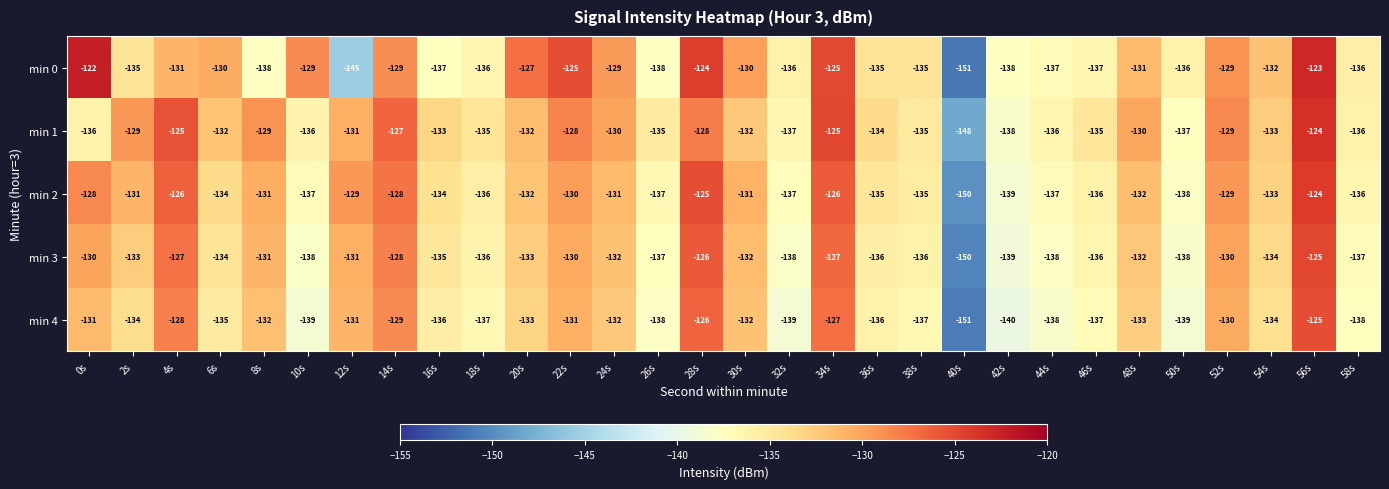

Between 20s and 32s, which series saw the biggest shift?

min 0